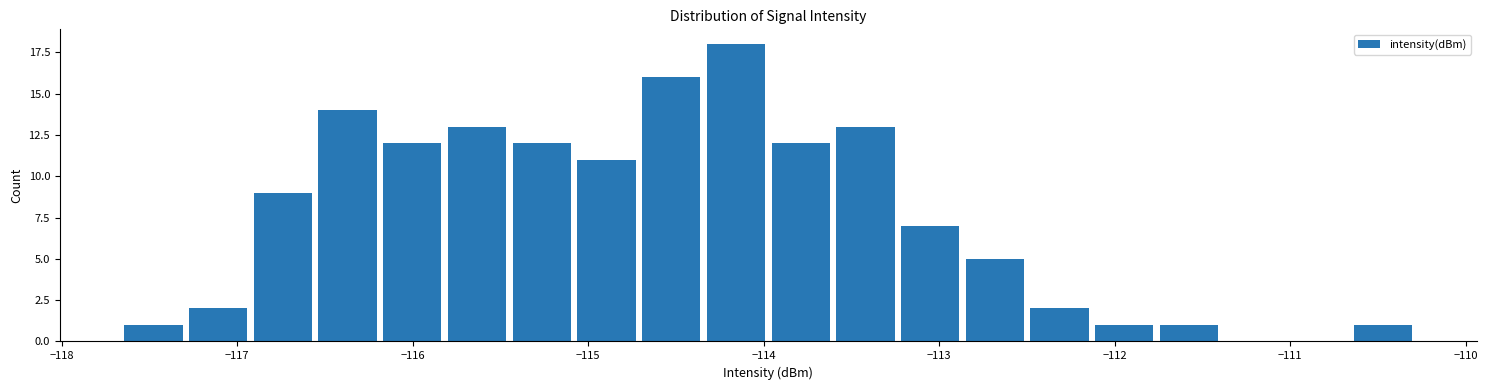

Read against the x-axis, roughly where is the centre of the tallest bar?

-114.2